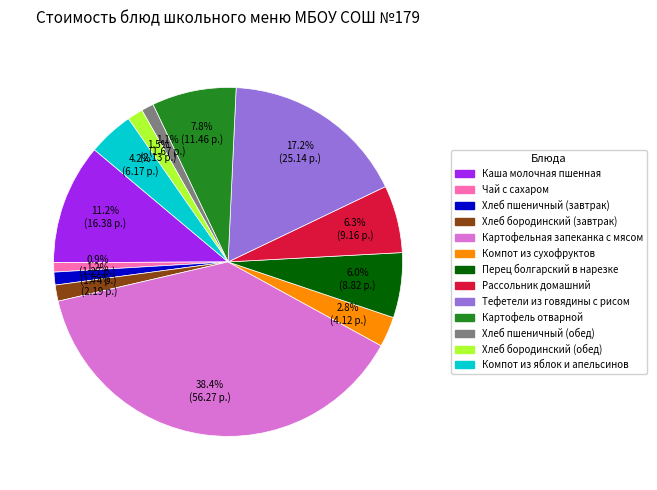

Does Чай с сахаром account for over 50% of the chart?

No